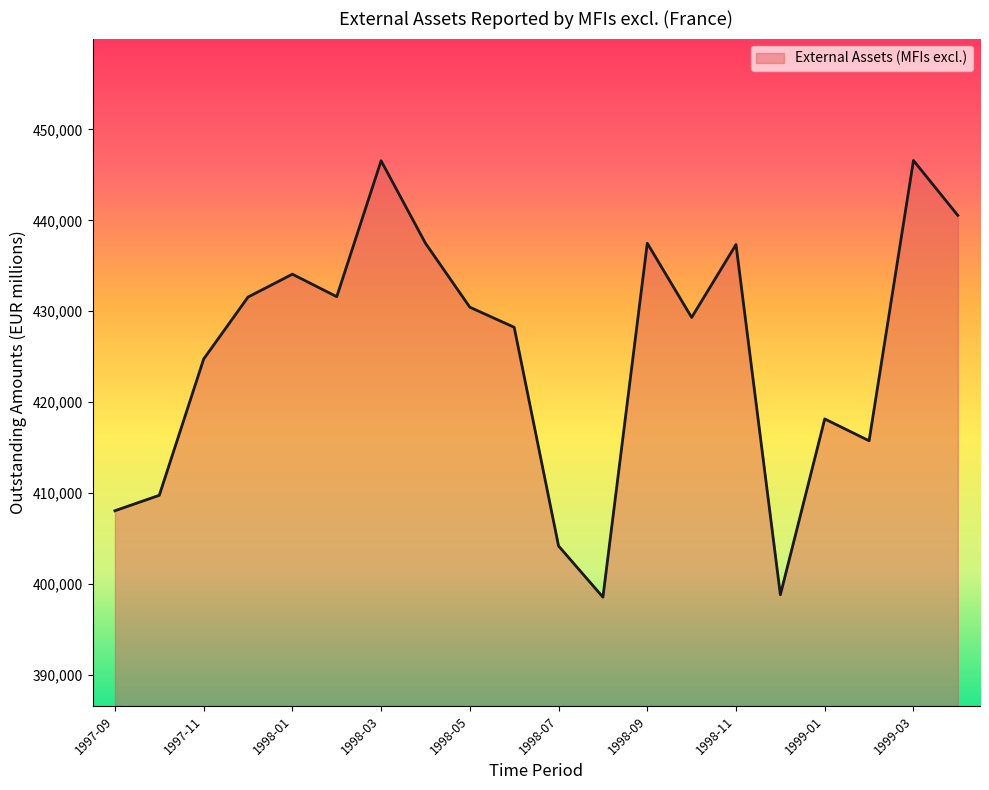

What is the maximum value shown in the chart?

446579